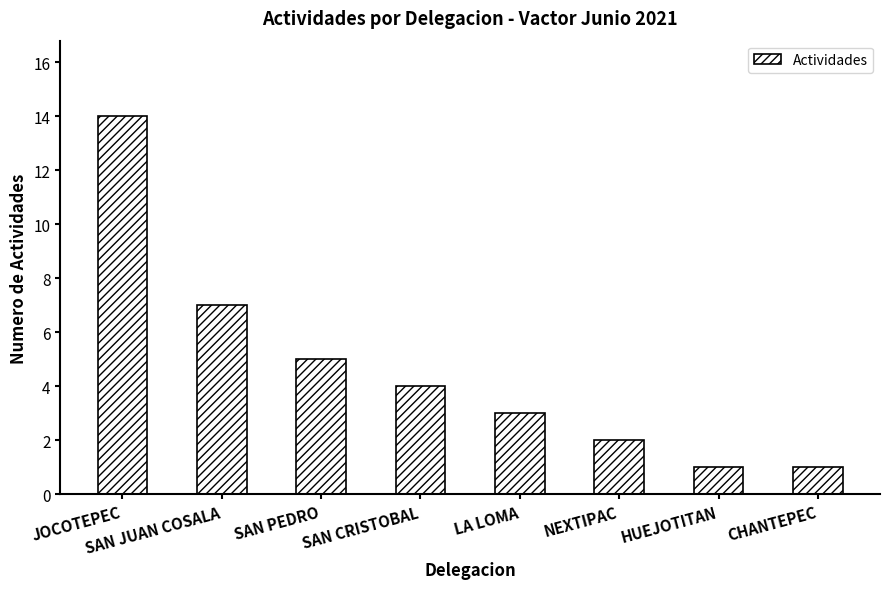

Reading right to left, extract all data points from this chart.

CHANTEPEC=1	HUEJOTITAN=1	NEXTIPAC=2	LA LOMA=3	SAN CRISTOBAL=4	SAN PEDRO=5	SAN JUAN COSALA=7	JOCOTEPEC=14